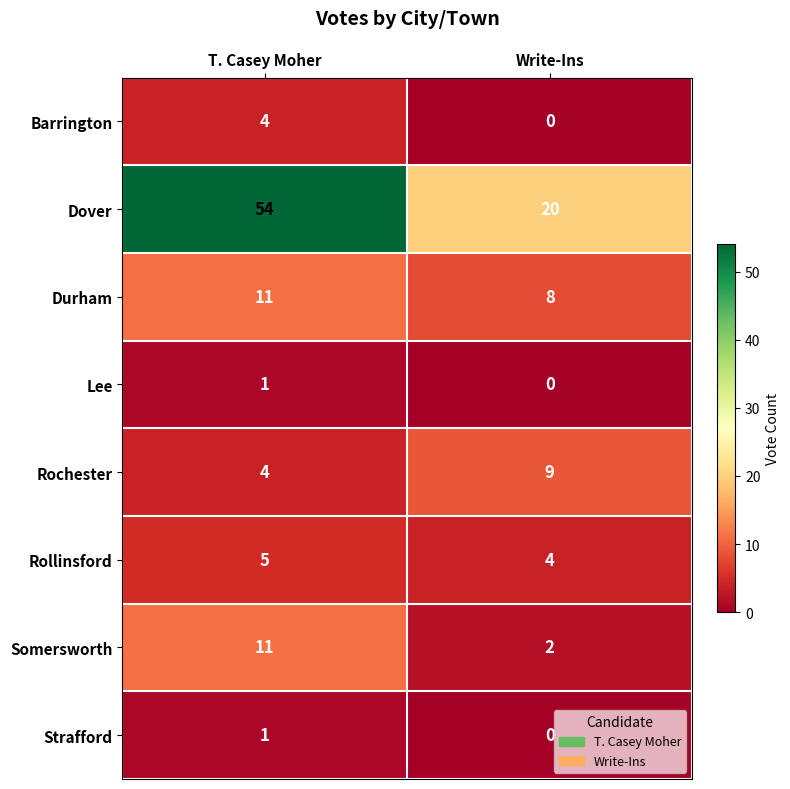

What is the sum of all Rochester values?

13